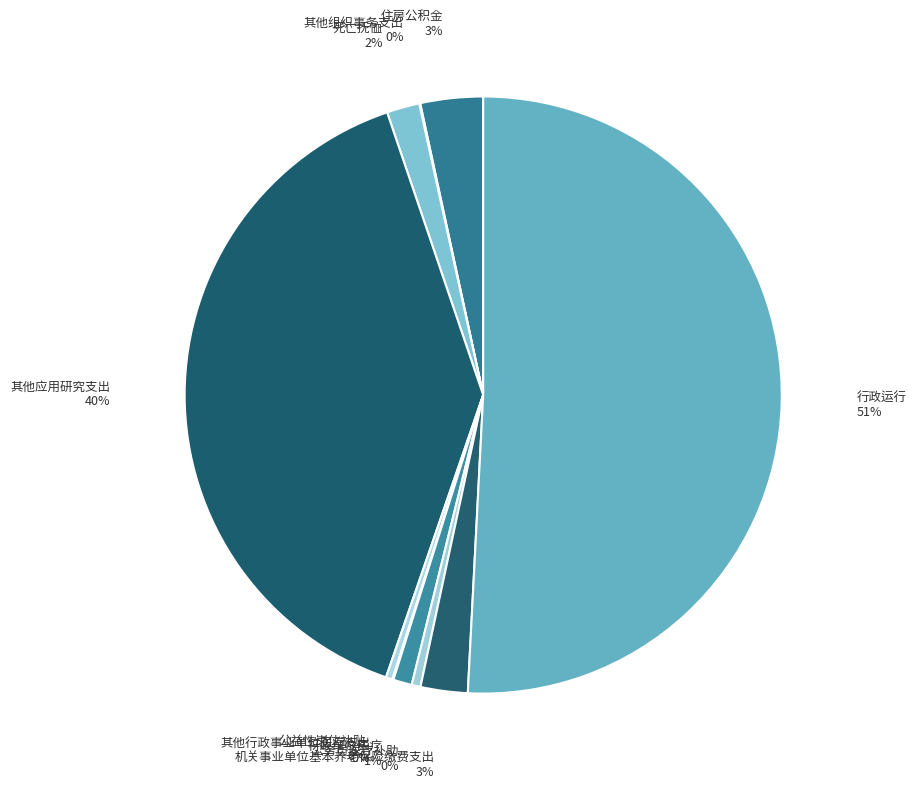

Is there any slice that represents more than half of the pie?

Yes